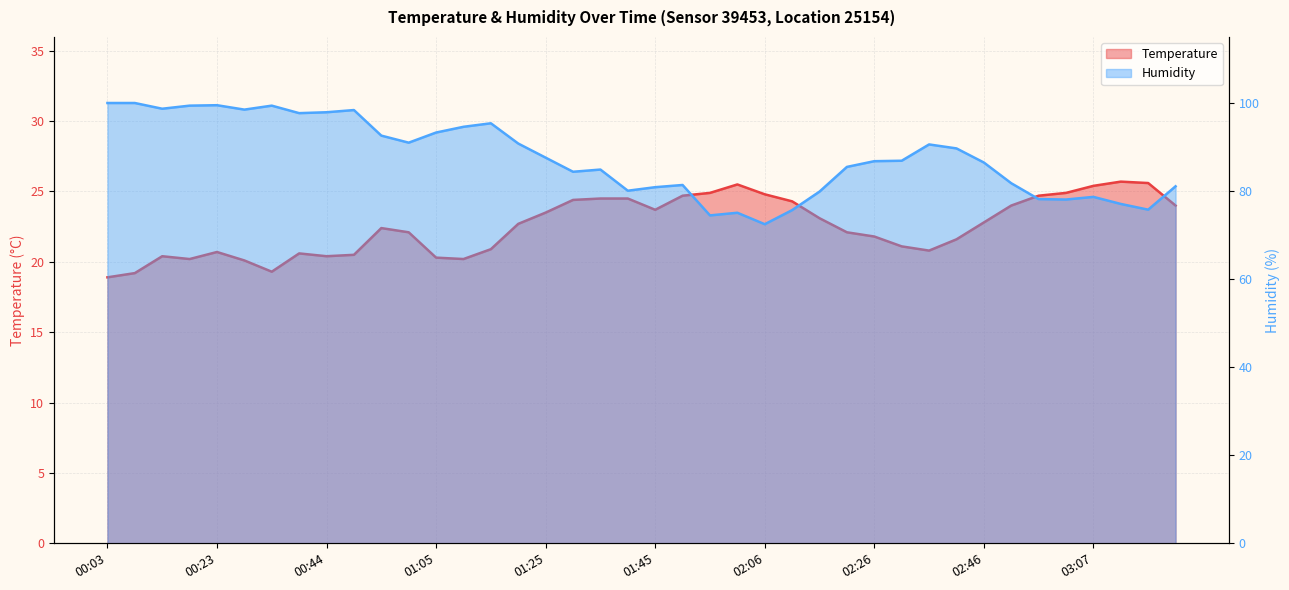

Rank the series at 00:44 from highest to lowest value.

humidity, temperature